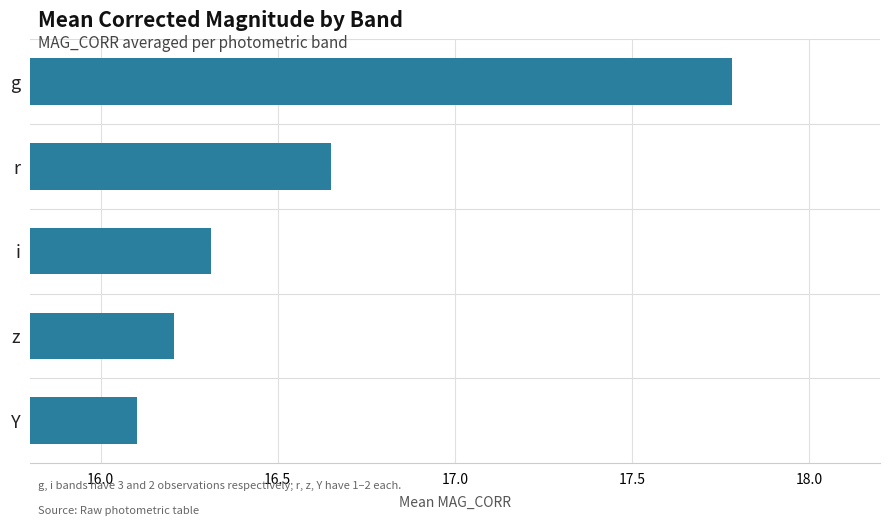

What is the change in value from z to i?

+0.1